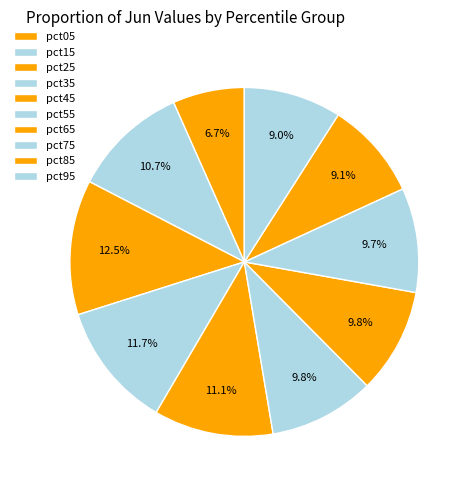

Does pct05 represent more than half of the total?

No